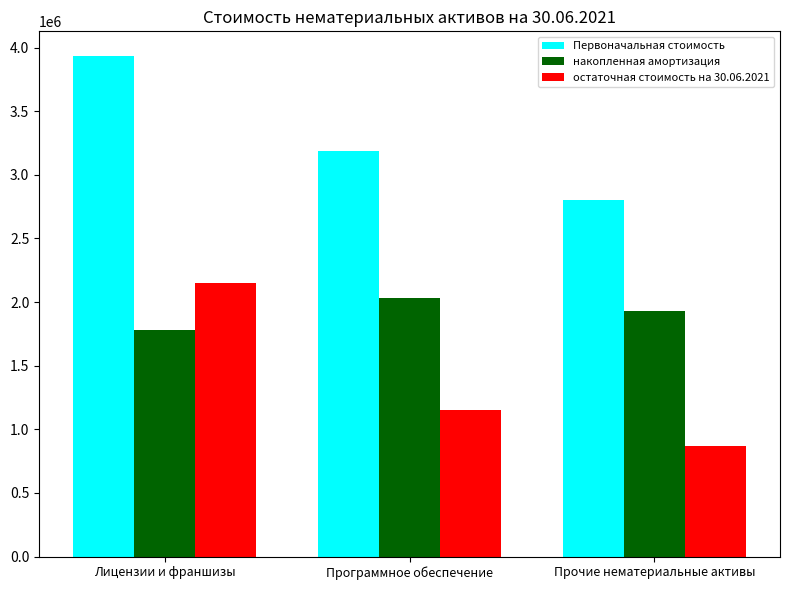

Reading left to right, extract all data points from this chart.

Первоначальная стоимость: Лицензии и франшизы=3930890.2	Программное обеспечение=3183520.9	Прочие нематериальные активы=2804649.8
накопленная амортизация: Лицензии и франшизы=1783780.2	Программное обеспечение=2032351.8	Прочие нематериальные активы=1931744.0
остаточная стоимость на 30.06.2021: Лицензии и франшизы=2147110.0	Программное обеспечение=1151169.1	Прочие нематериальные активы=872905.8